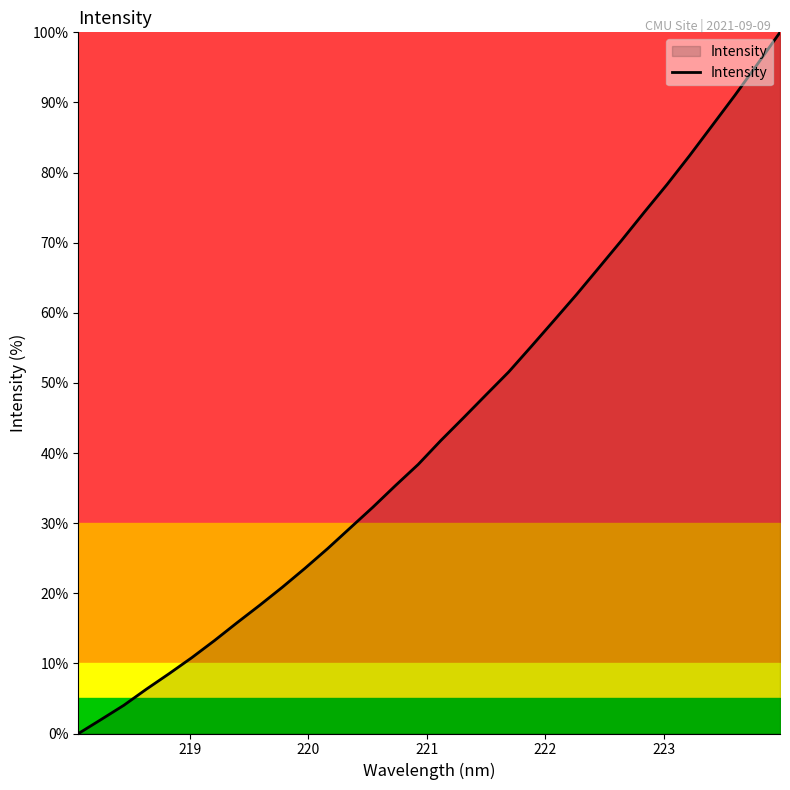

What is the maximum value shown in the chart?

100.0